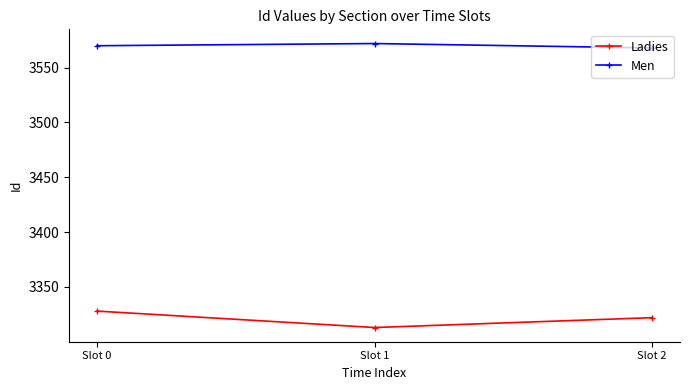

What is the difference between the maximum and minimum values in the Men series?

4